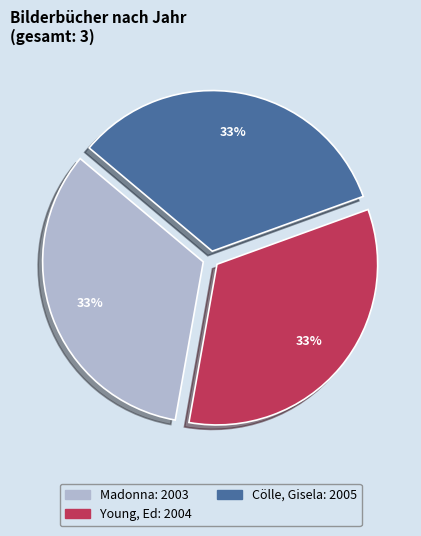

To the nearest percent, what is the combined percentage of Cölle, Gisela and Young, Ed?

67%